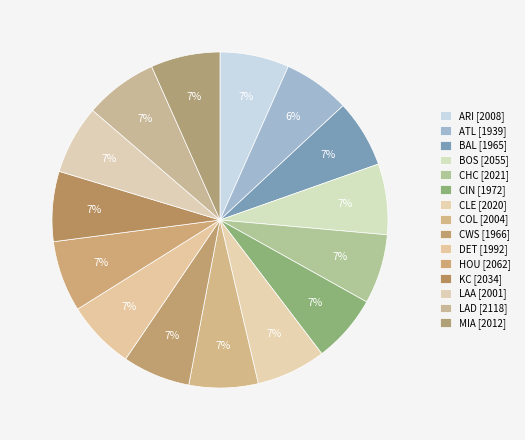

Does LAA account for over 50% of the chart?

No